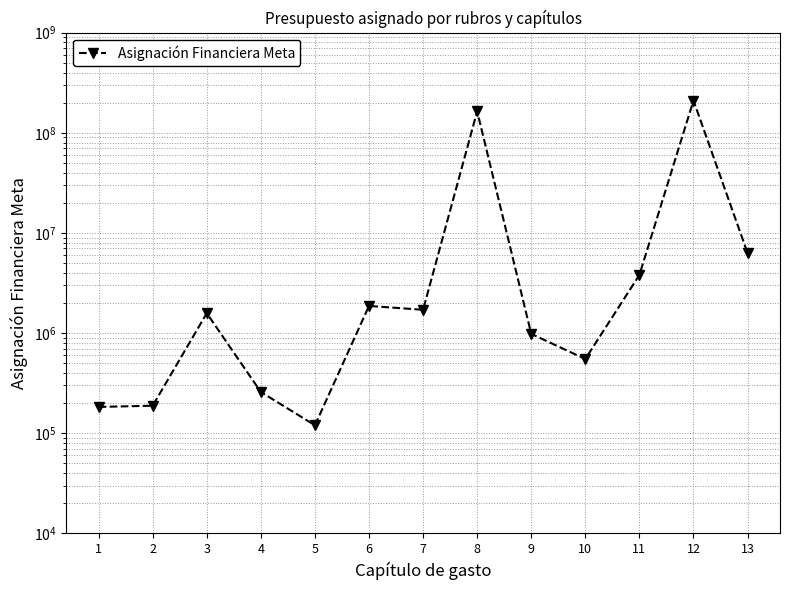

How many data points are above 1579947?

6